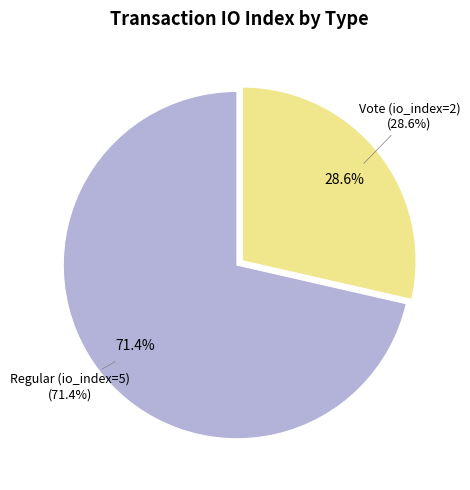

Between Vote (io_index=2) and Regular (io_index=5), which is larger?

Regular (io_index=5)